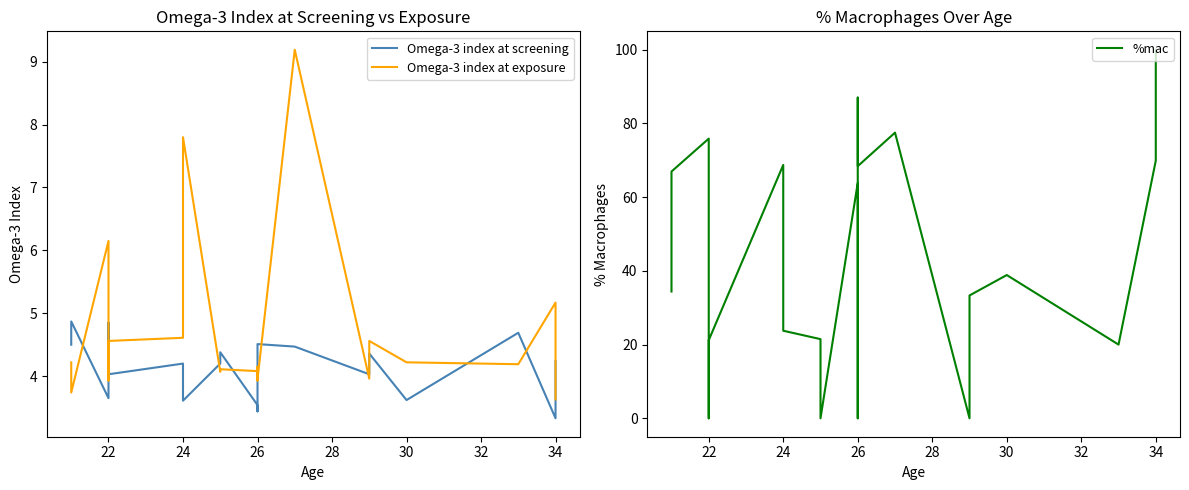

Reading left to right, what are all the values shown in this chart?

Omega-3 index at screening: 4.5	4.9	3.6	4.8	4.0	4.2	3.6	4.2	4.4	3.5	3.4	4.2	4.5	4.5	4.0	4.4	3.6	4.7	3.3	4.2
Omega-3 index at exposure: 4.2	3.7	6.2	3.9	4.6	4.6	7.8	4.1	4.1	4.1	3.9	4.2	4.0	9.2	4.0	4.6	4.2	4.2	5.2	3.6
%mac: 34.4	67.0	75.9	0.0	21.2	68.8	23.8	21.5	0.0	63.9	0.0	87.0	68.4	77.5	0.0	33.3	38.9	20.0	69.9	100.0